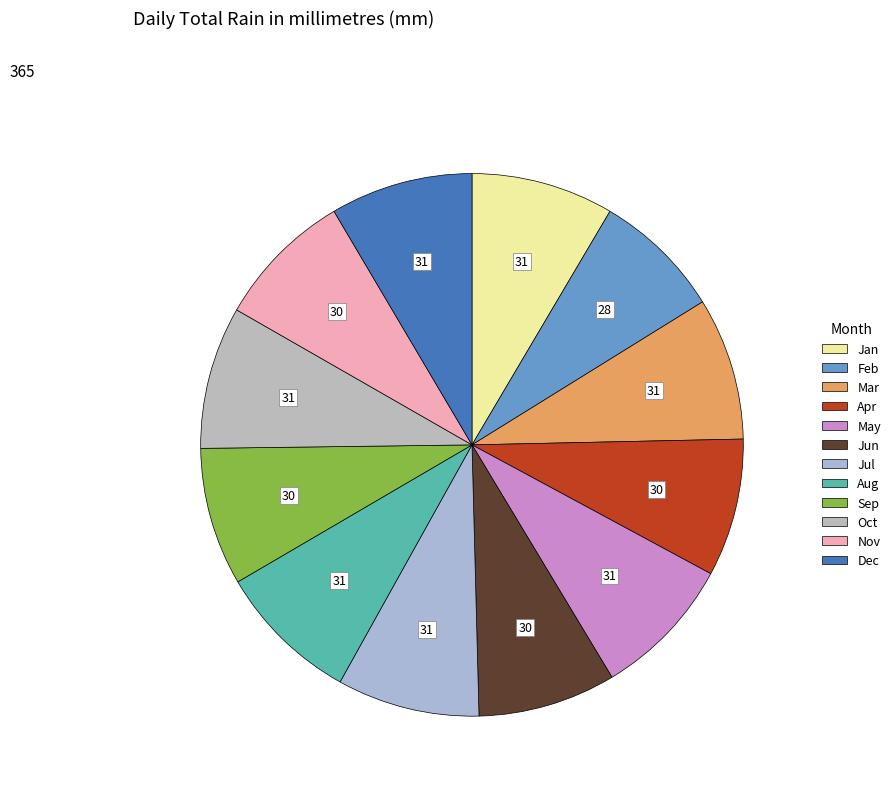

Count the number of slices in the pie.

12